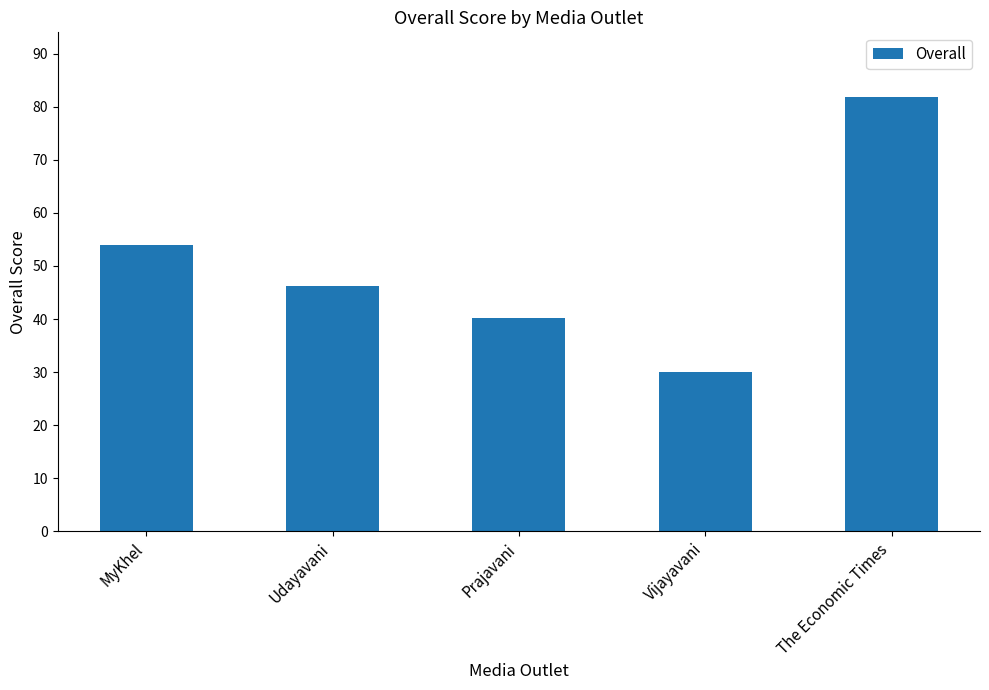

Between Vijayavani and Prajavani, which is larger?

Prajavani